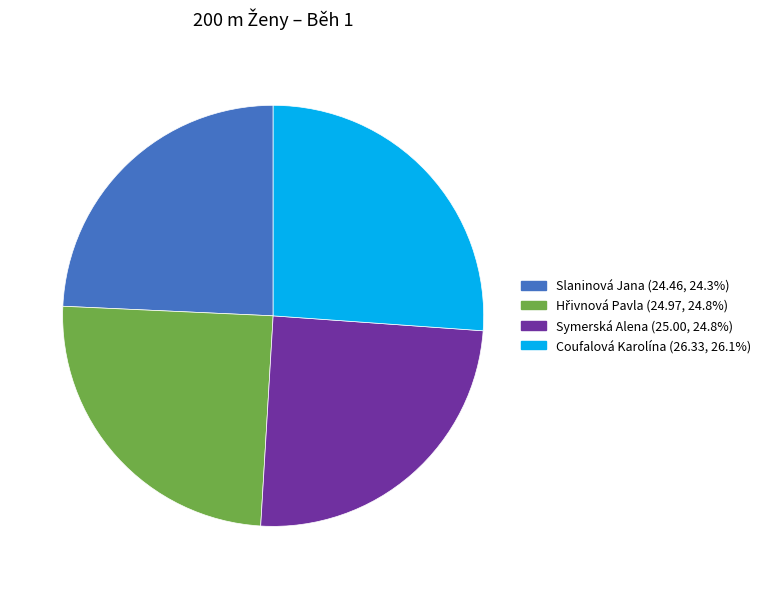

Which has a higher value, Slaninová Jana or Coufalová Karolína?

Coufalová Karolína